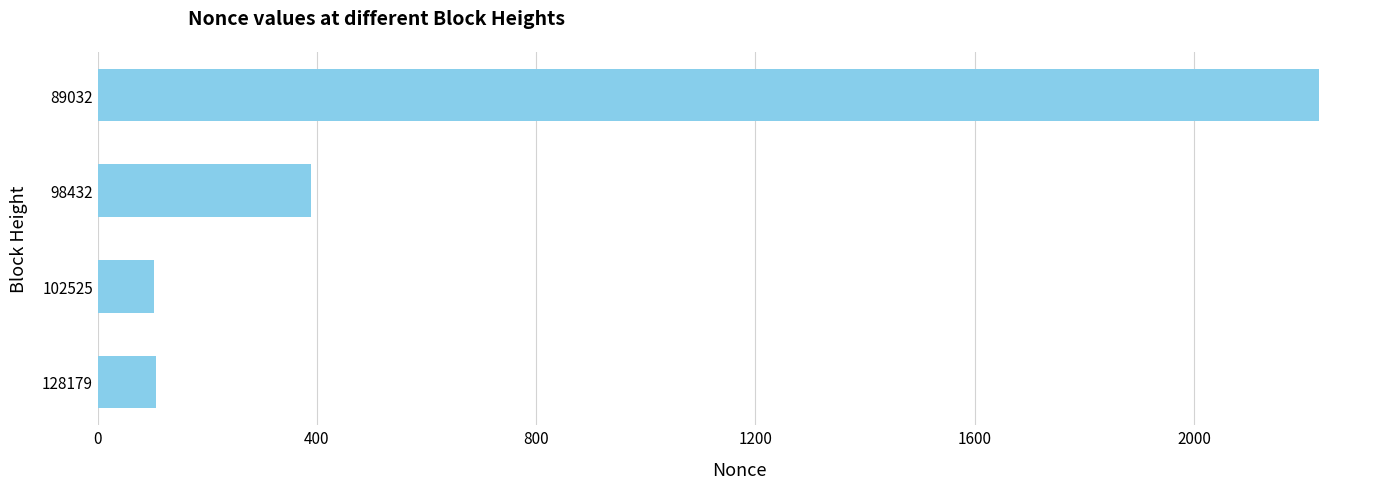

What is the sum of all values?

2826